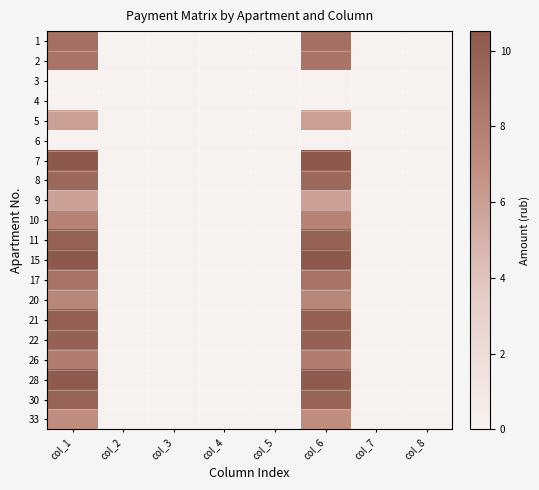

At col_2, list the series in order from largest to smallest.

1, 2, 3, 4, 5, 6, 7, 8, 9, 10, 11, 15, 17, 20, 21, 22, 26, 28, 30, 33